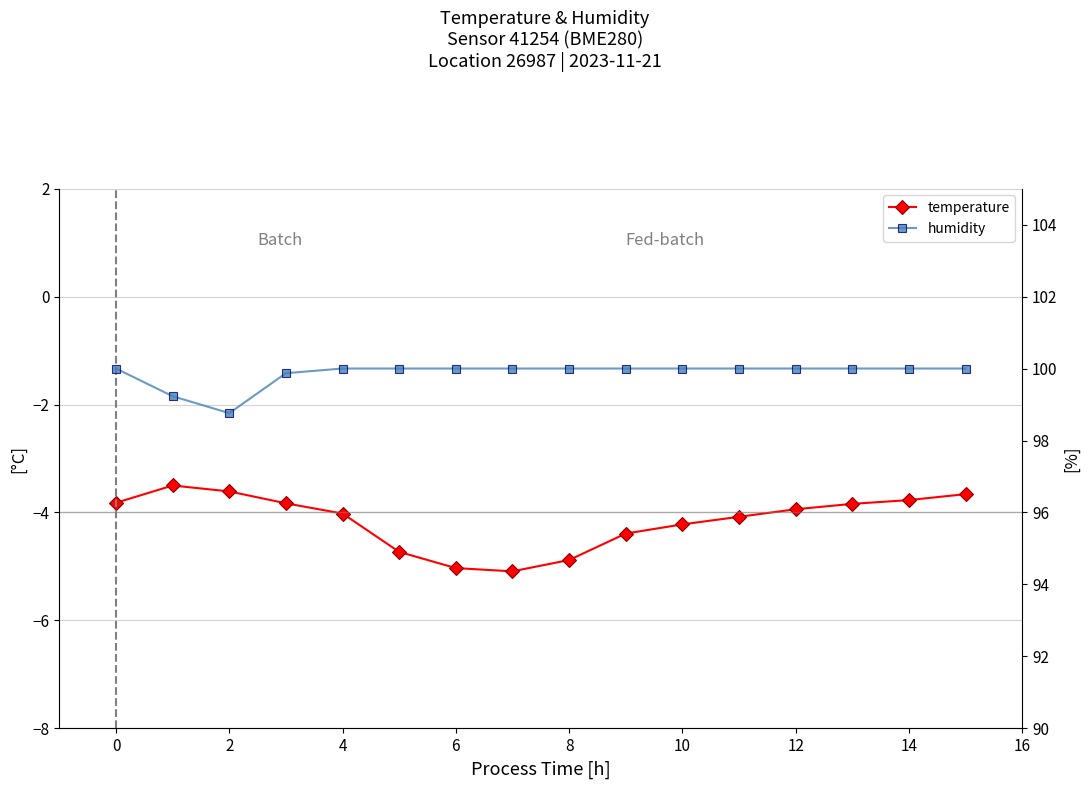

What is the difference between the maximum and second lowest values in the temperature series?

1.5